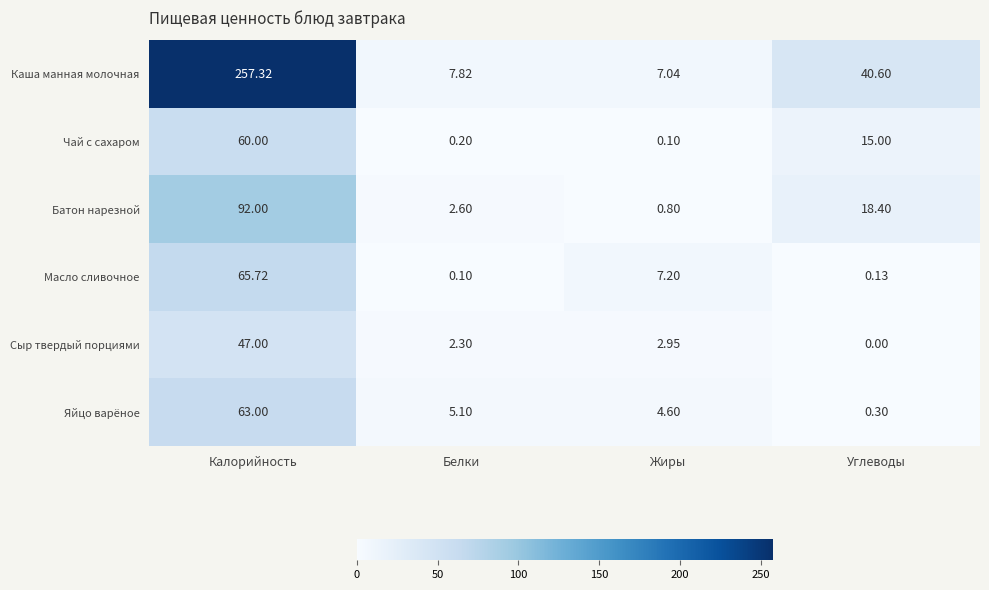

How many series are shown in this chart?

6